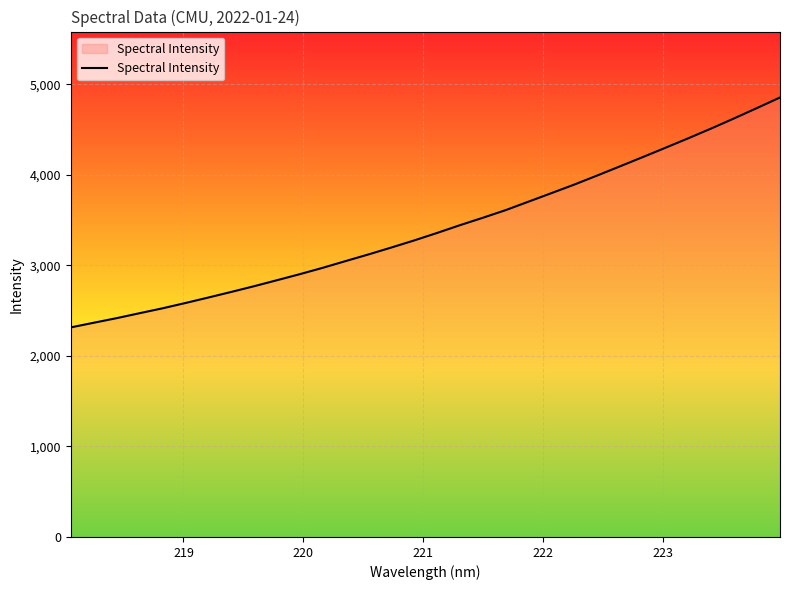

Count the number of values greater than 3357.

16